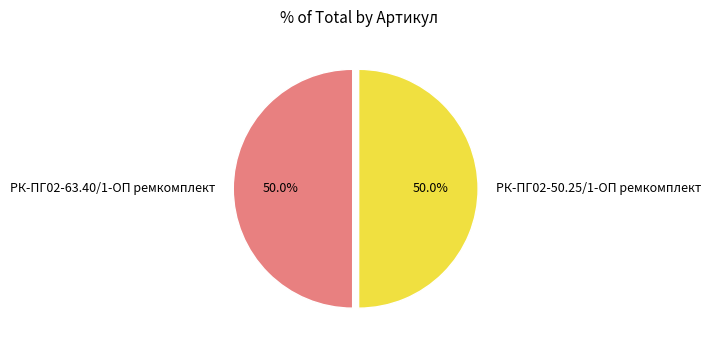

To the nearest percent, what portion does РК-ПГ02-50.25/1-ОП ремкомплект represent?

50%